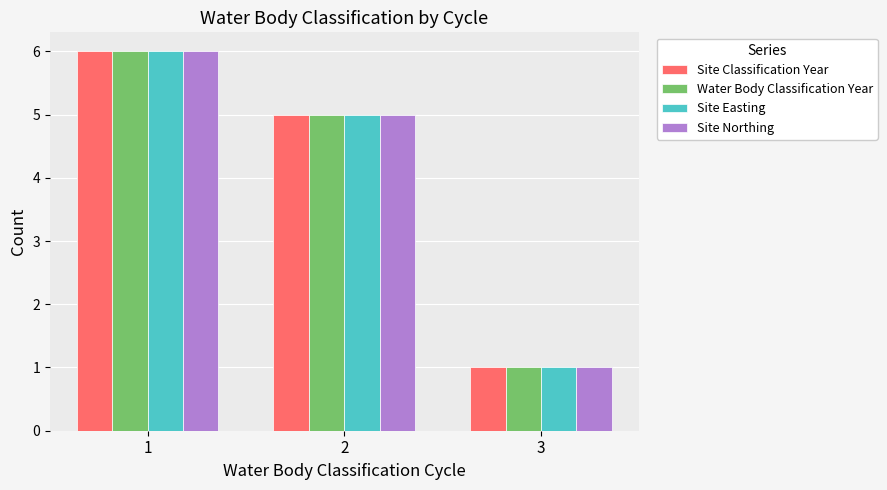

Reading left to right, transcribe all the data shown in this chart.

Site Classification Year: 6	5	1
Water Body Classification Year: 6	5	1
Site Easting: 6	5	1
Site Northing: 6	5	1